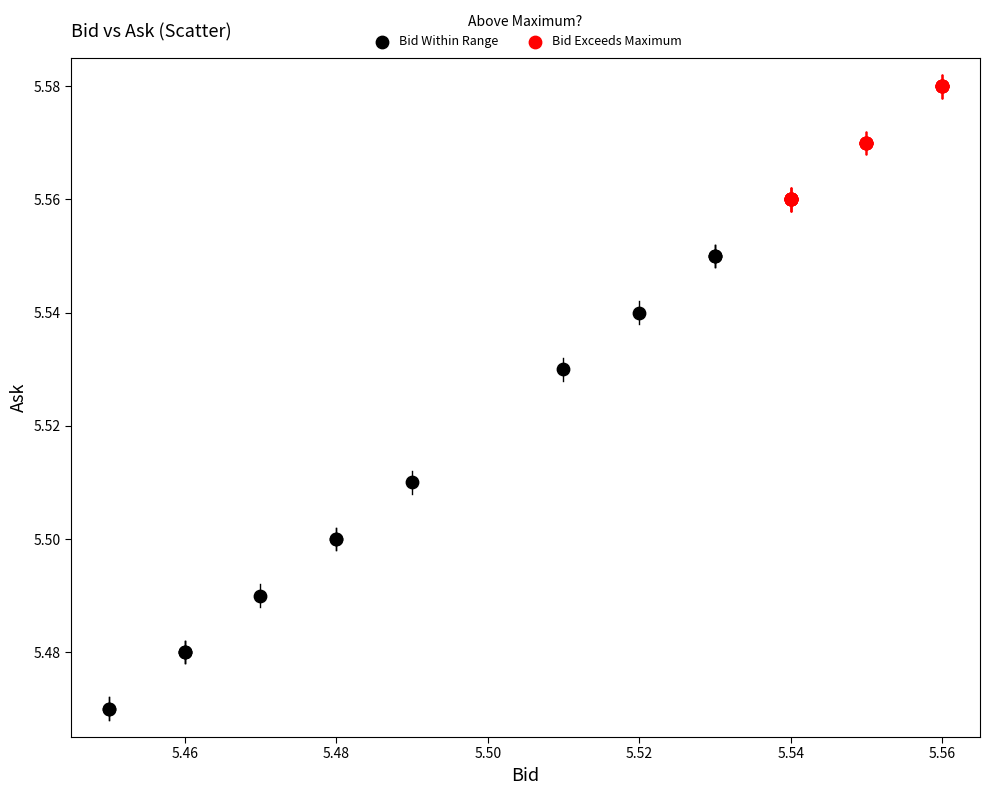

Which series reaches the minimum Y coordinate?

Bid Within Range